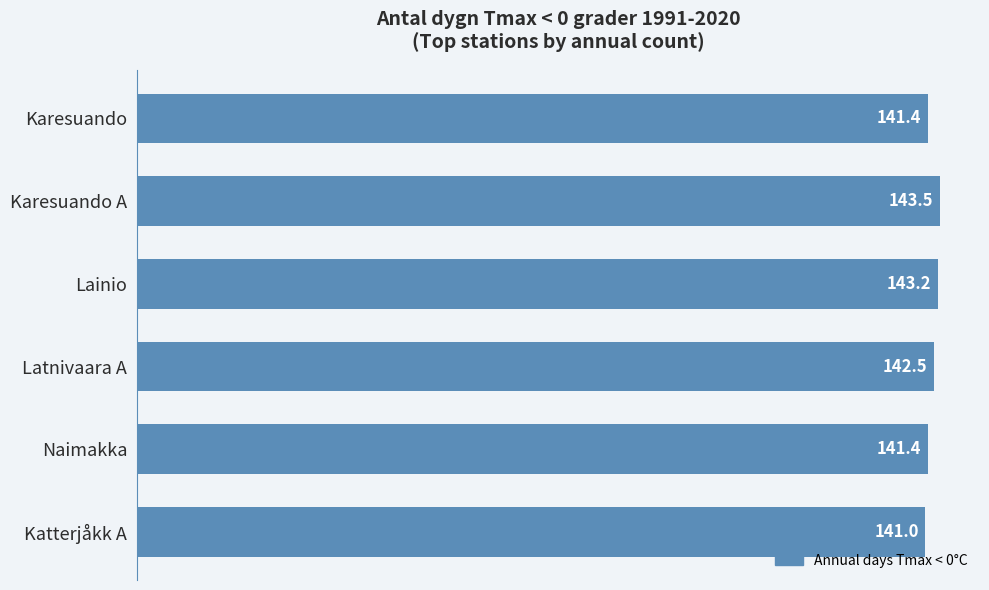

Are the bars grouped side by side (vs. stacked)?

No